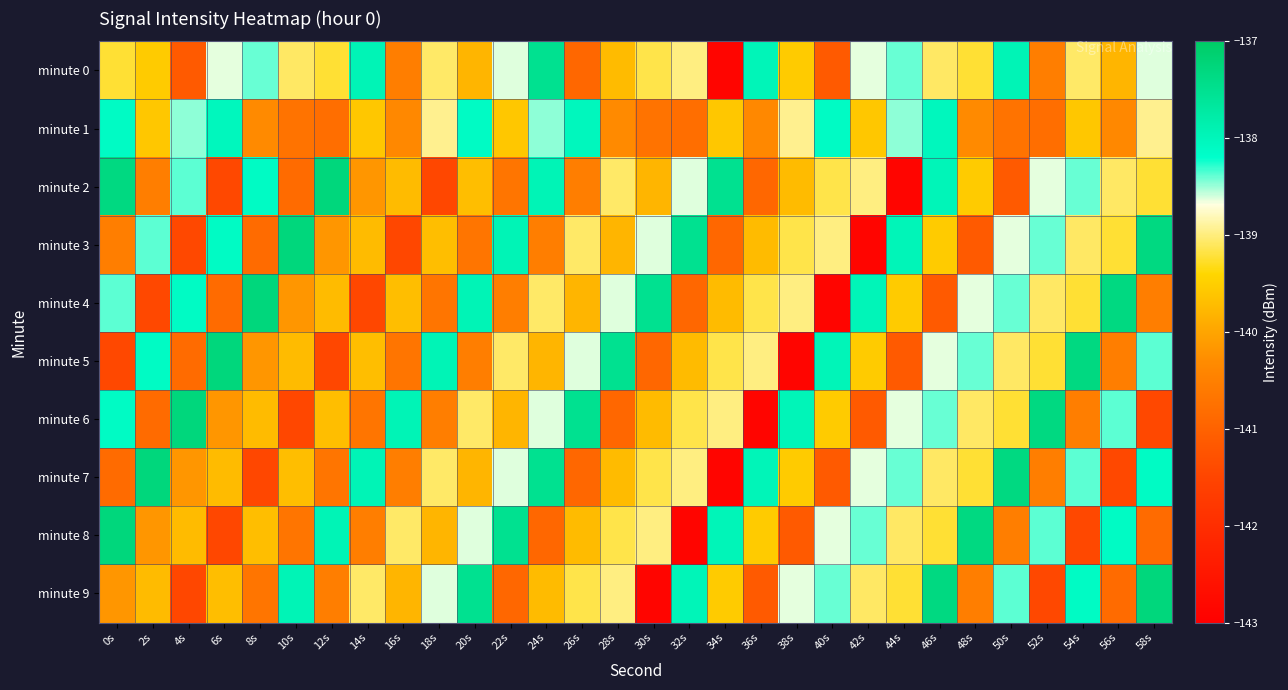

Rank the series at 46s from lowest to highest value.

minute 4, minute 3, minute 8, minute 0, minute 7, minute 5, minute 6, minute 1, minute 2, minute 9